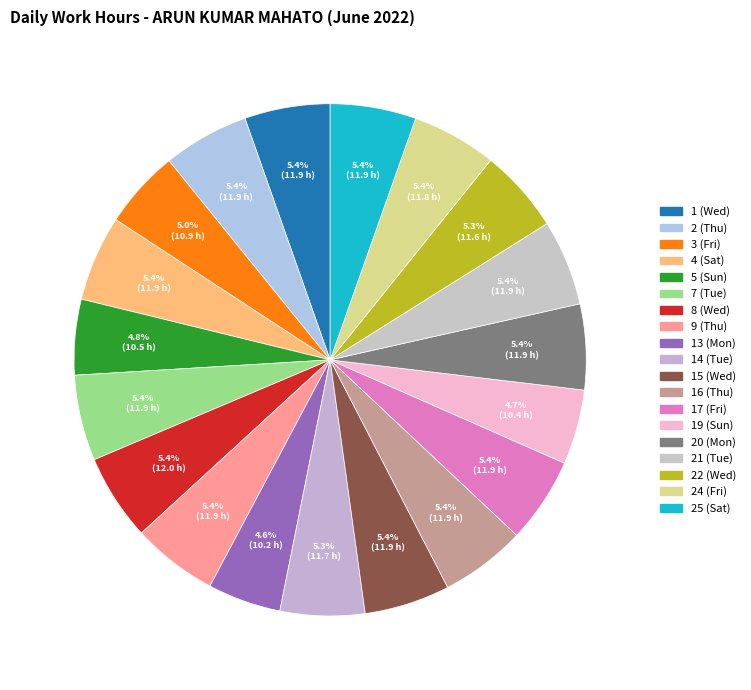

The 25 (Sat) slice represents 1% of the pie. True or false?

False